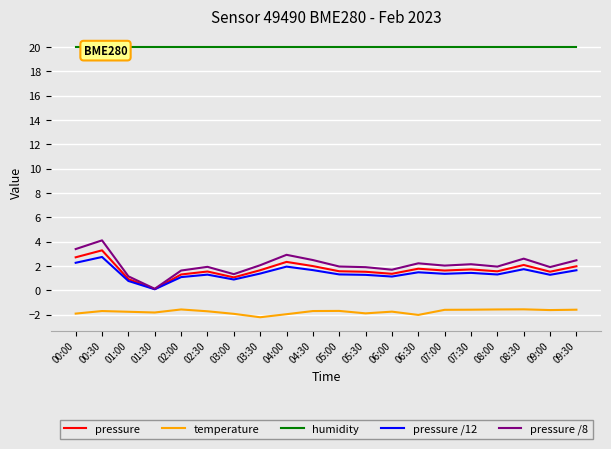

In pressure /12, how many points are higher than both neighbors (excluding endpoints)?

6